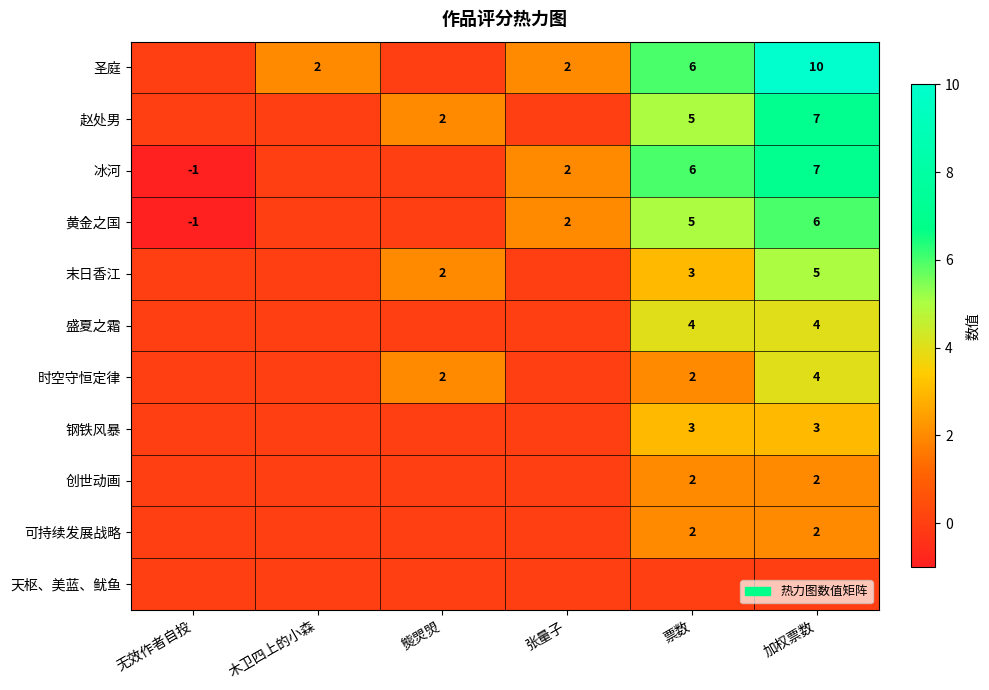

Is the value of 钢铁风暴 at 票数 greater than the value of 圣庭 at 木卫四上的小森?

Yes